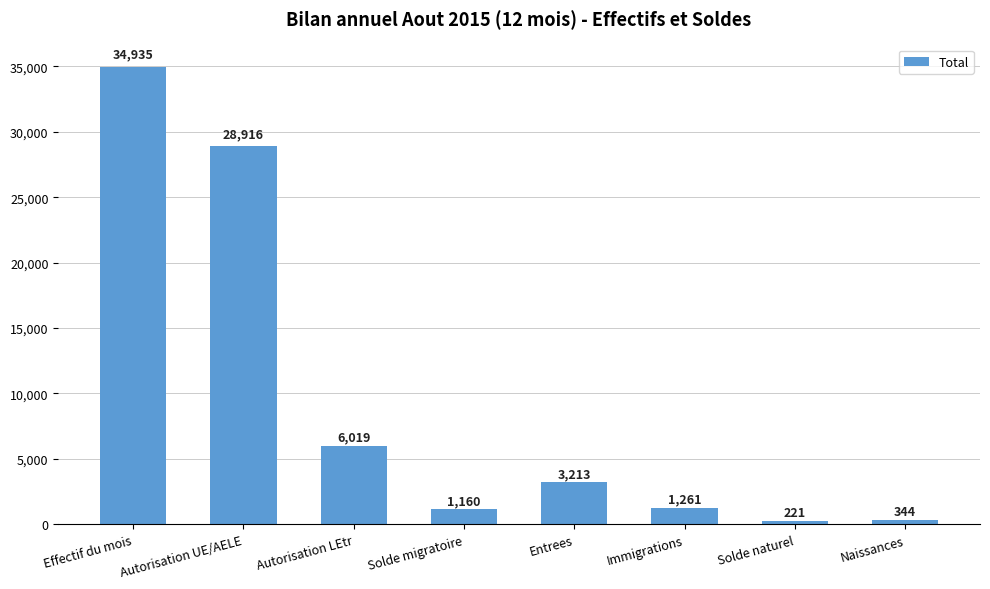

What is the change in value from Autorisation LEtr to Solde naturel?

-5798